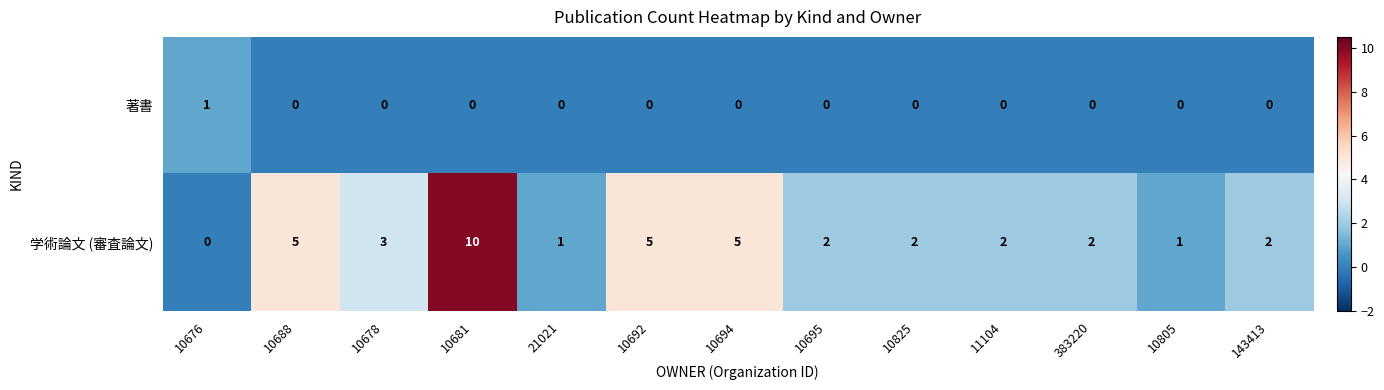

How many data points does each series have?

13